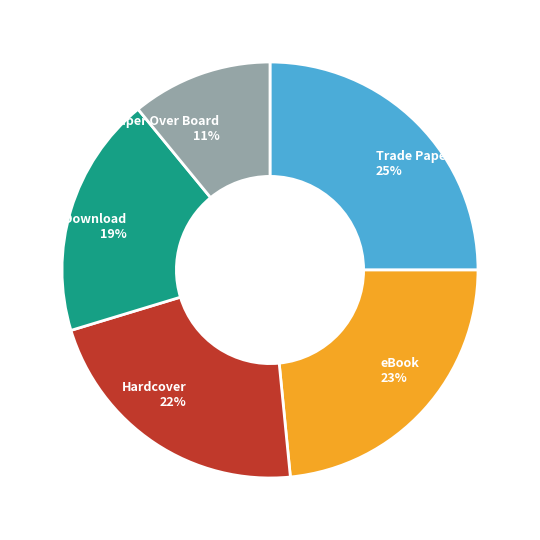

How many segments does this pie chart have?

5